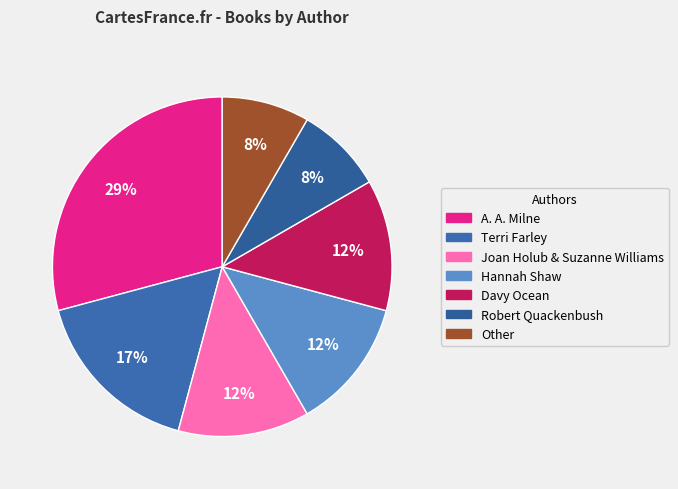

To the nearest percent, what is the combined percentage of Joan Holub & Suzanne Williams and Other?

21%